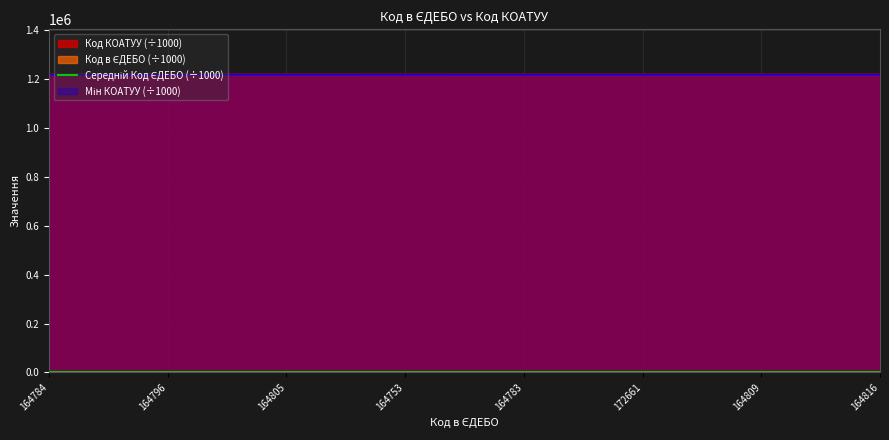

The value of Код КОАТУУ (÷1000) at 164783 is 1220385.5. True or false?

True